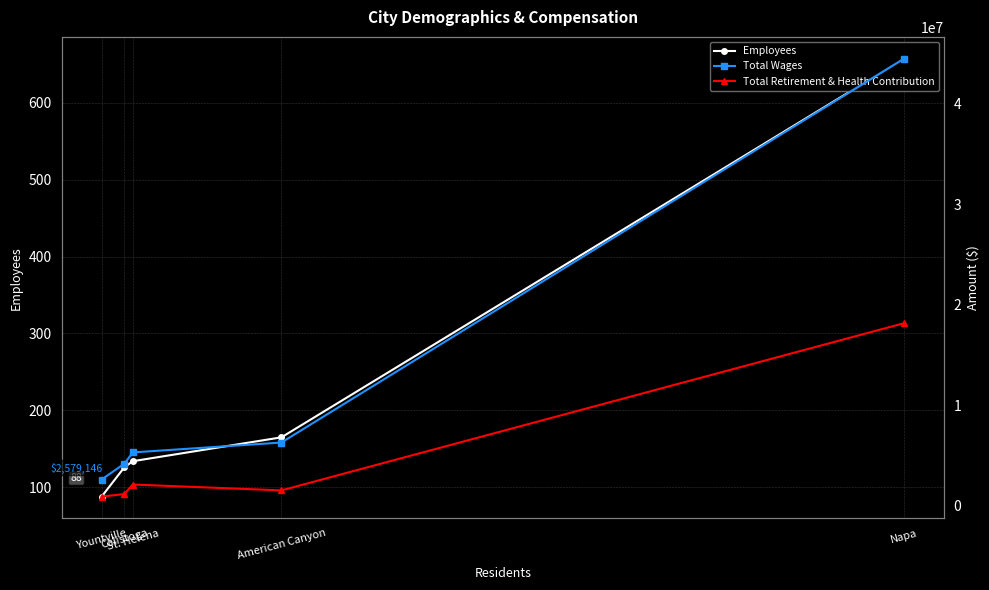

How many series are shown in this chart?

3